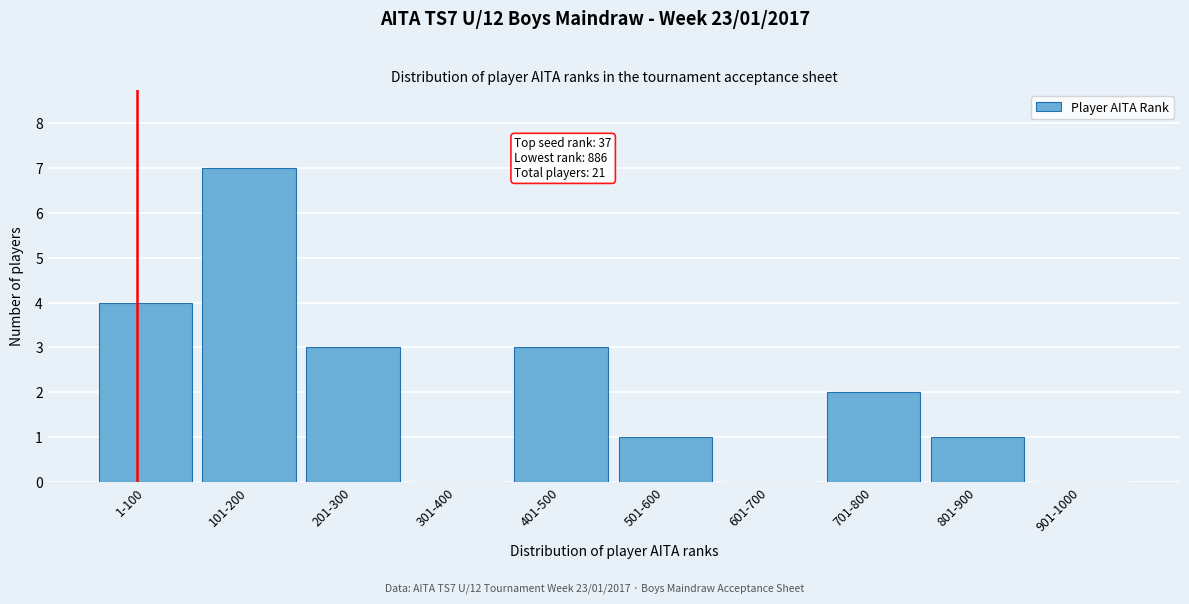

Reading left to right, what are all the values shown in this chart?

1-100=4	101-200=7	201-300=3	301-400=0	401-500=3	501-600=1	601-700=0	701-800=2	801-900=1	901-1000=0